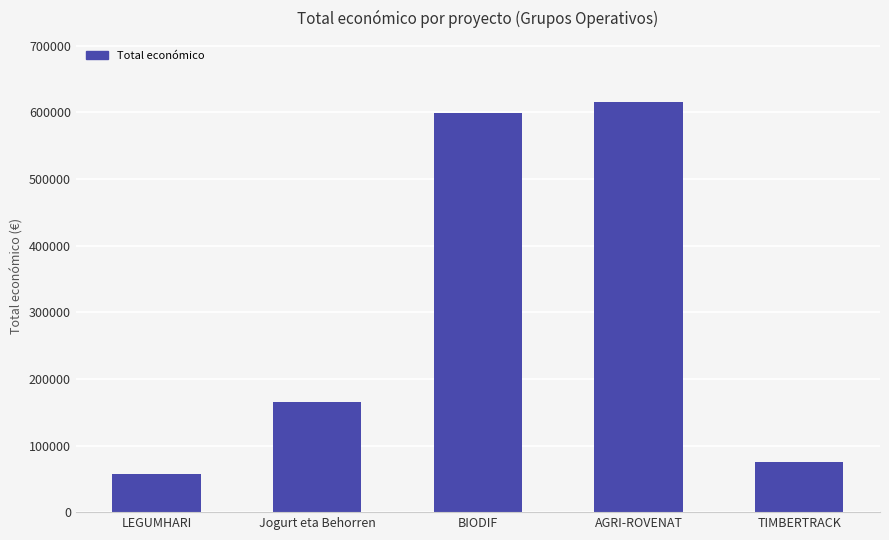

Count the number of categories in the chart.

5